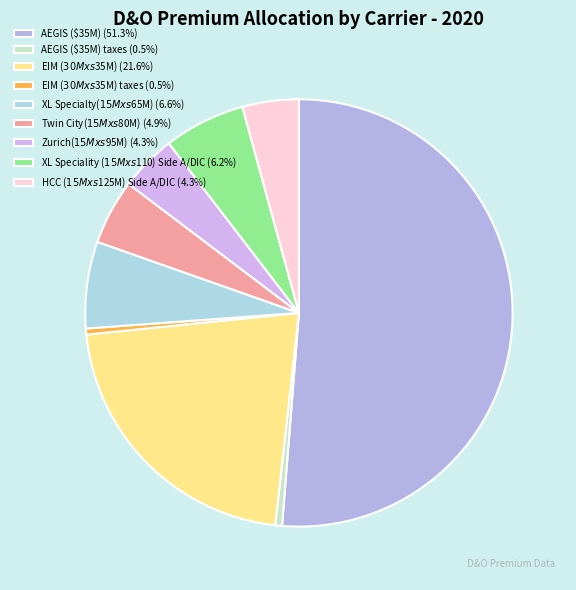

To the nearest percent, what is the difference between the largest and smallest slice percentages?

51%